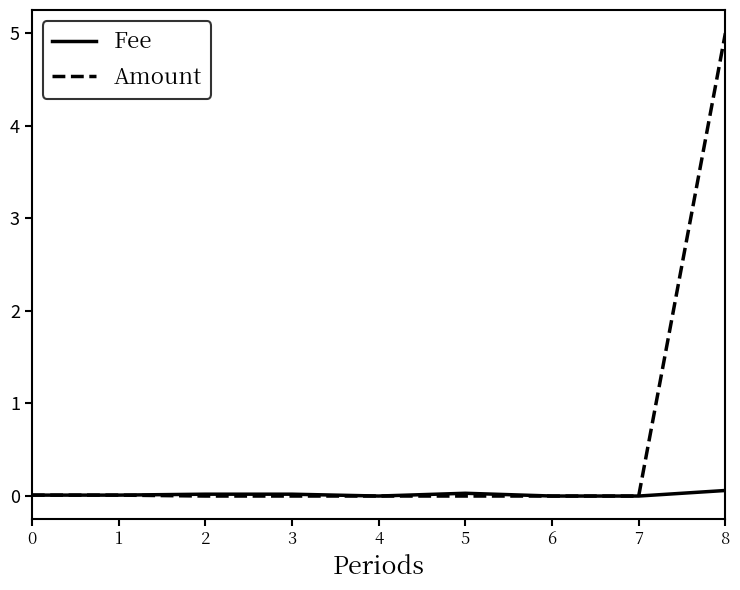

The Amount series shows 8.9 at 8. True or false?

False